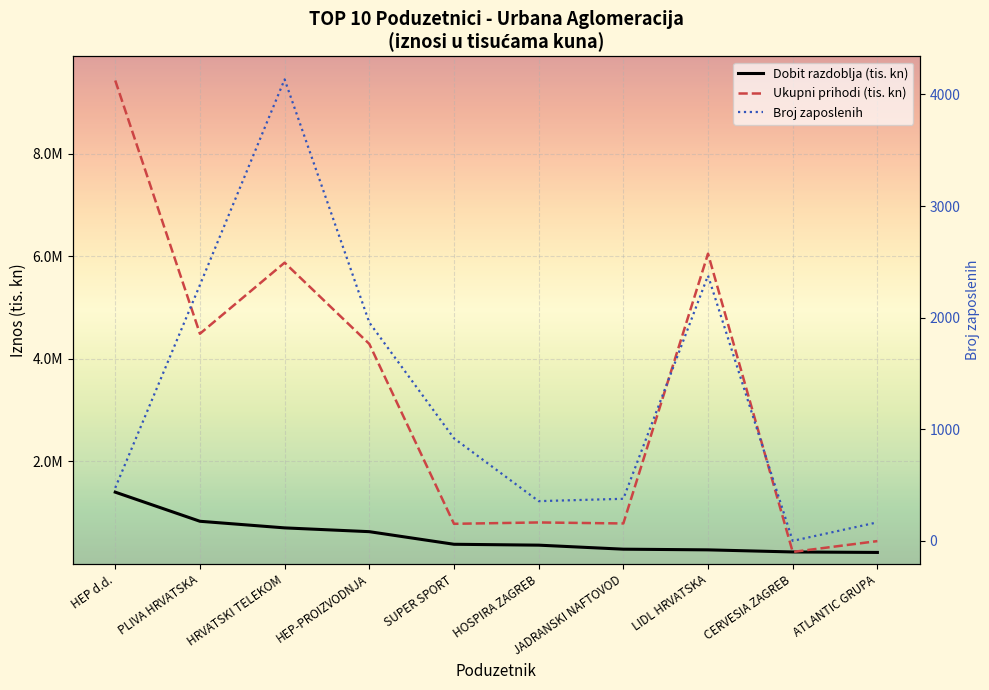

What is the difference between the maximum and minimum values in the Dobit razdoblja (tis. kn) series?

1176501.8